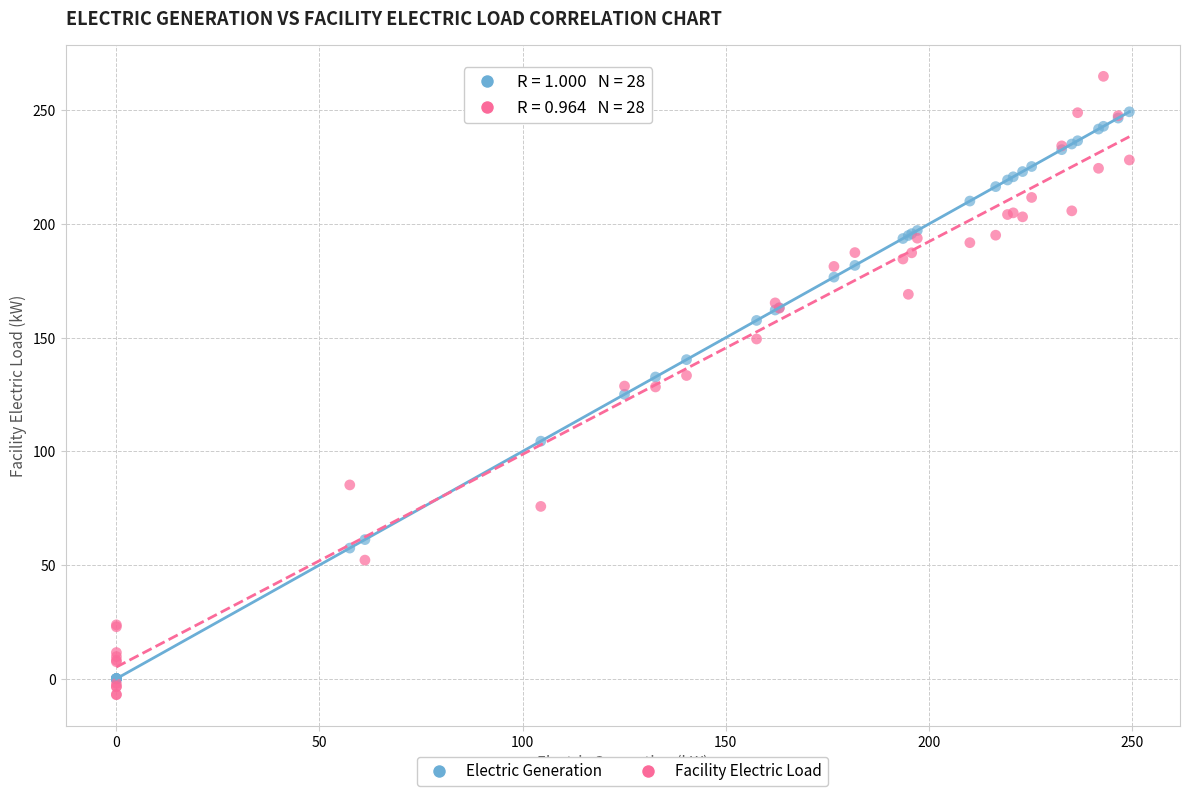

Which series has the widest spread of Y values?

Facility Electric Load